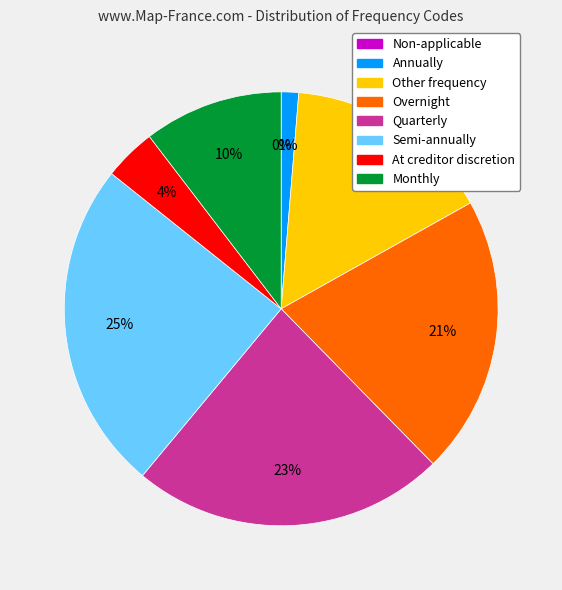

What is the total percentage of Semi-annually and Monthly?

35.1%